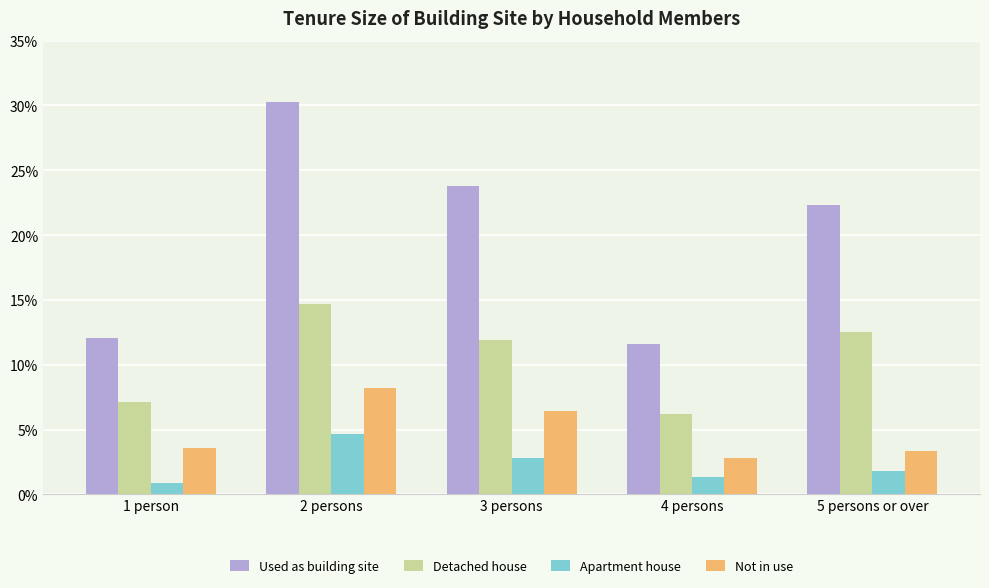

Reading right to left, transcribe all the data shown in this chart.

Used as building site: 5 persons or over=22.3	4 persons=11.6	3 persons=23.8	2 persons=30.2	1 person=12.1
Detached house: 5 persons or over=12.5	4 persons=6.2	3 persons=11.9	2 persons=14.7	1 person=7.1
Apartment house: 5 persons or over=1.8	4 persons=1.3	3 persons=2.8	2 persons=4.7	1 person=0.9
Not in use: 5 persons or over=3.4	4 persons=2.8	3 persons=6.4	2 persons=8.2	1 person=3.6